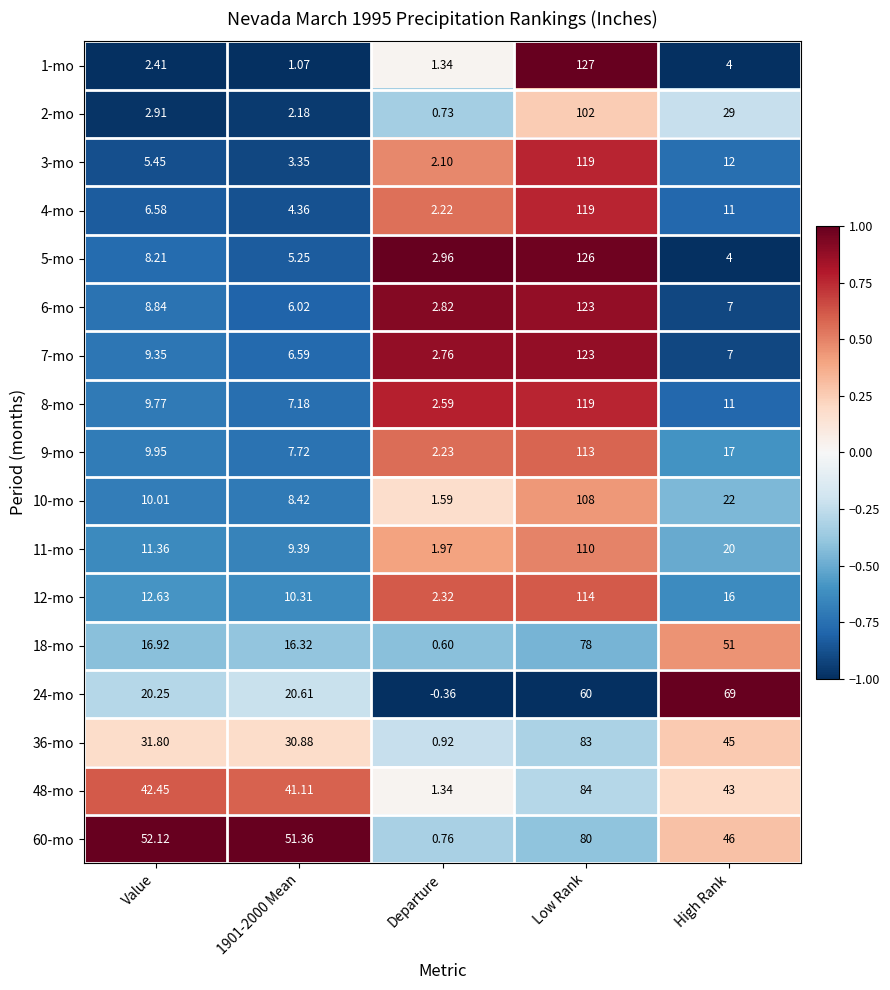

How many data points in 1-mo are less than 2?

2